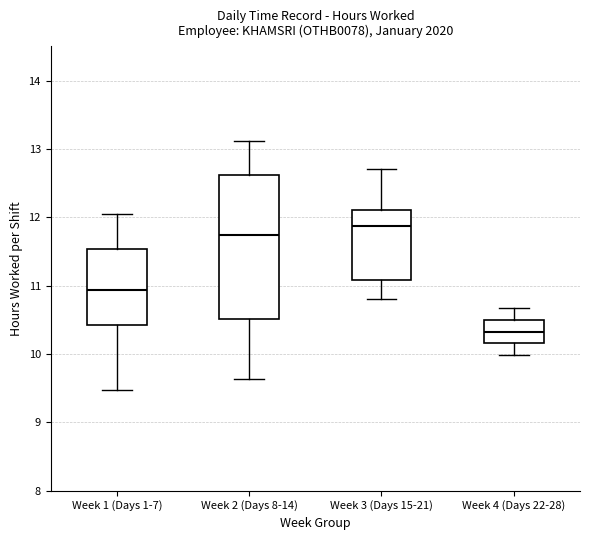

Where does the lower whisker of the box for Week 4 (Days 22-28) end on the y-axis? The values are not printed on the chart, so give them approximately, as read against the axis.

10.0